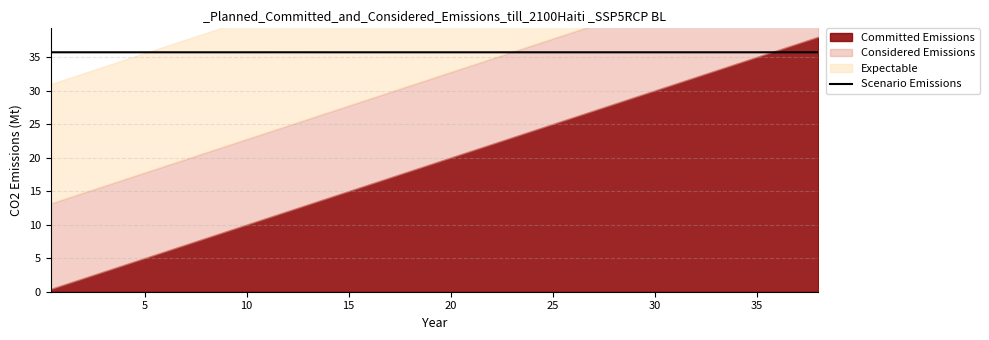

Reading left to right, extract all data points from this chart.

35.7	35.7	35.7	35.7	35.7	35.7	35.7	35.7	35.7	35.7	35.7	35.7	35.7	35.7	35.7	35.7	35.7	35.7	35.7	35.7